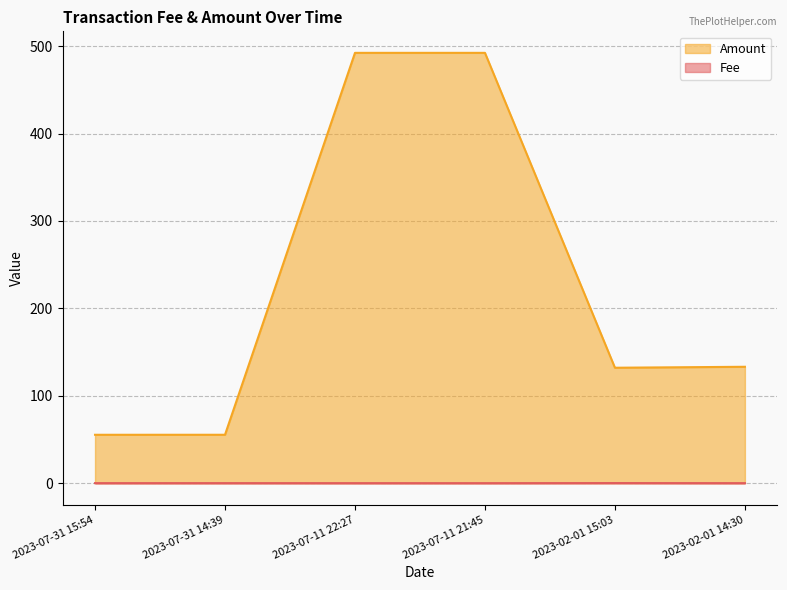

List the labels in order of Amount value, smallest first.

2023-07-31 15:54, 2023-07-31 14:39, 2023-02-01 15:03, 2023-02-01 14:30, 2023-07-11 22:27, 2023-07-11 21:45